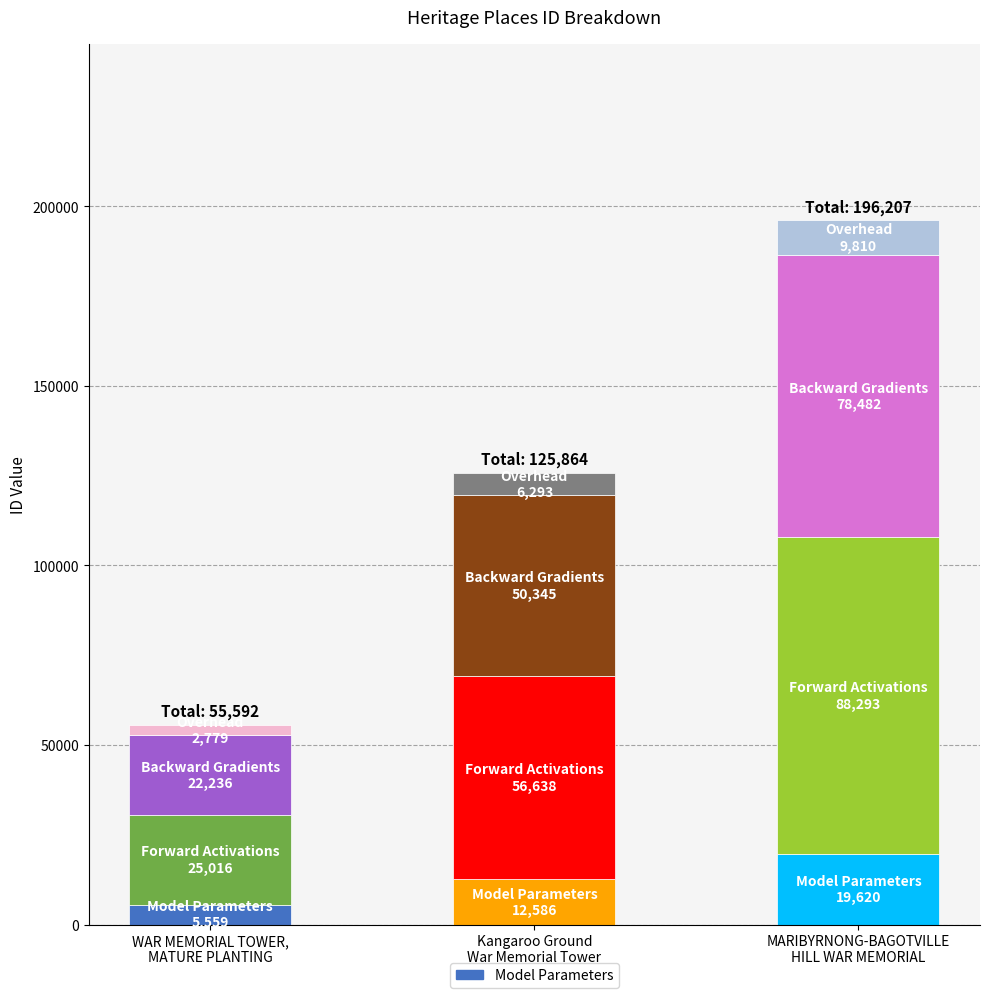

What is the label of the 1st bar from the right?

MARIBYRNONG-BAGOTVILLE
HILL WAR MEMORIAL